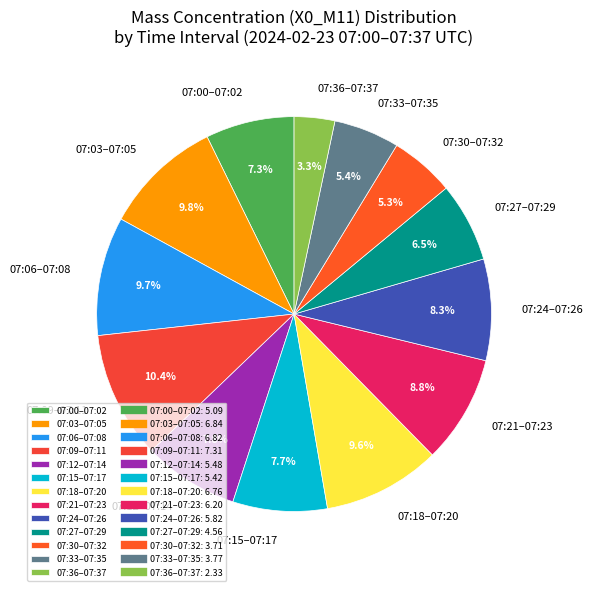

Which slice is the largest?

07:09–07:11